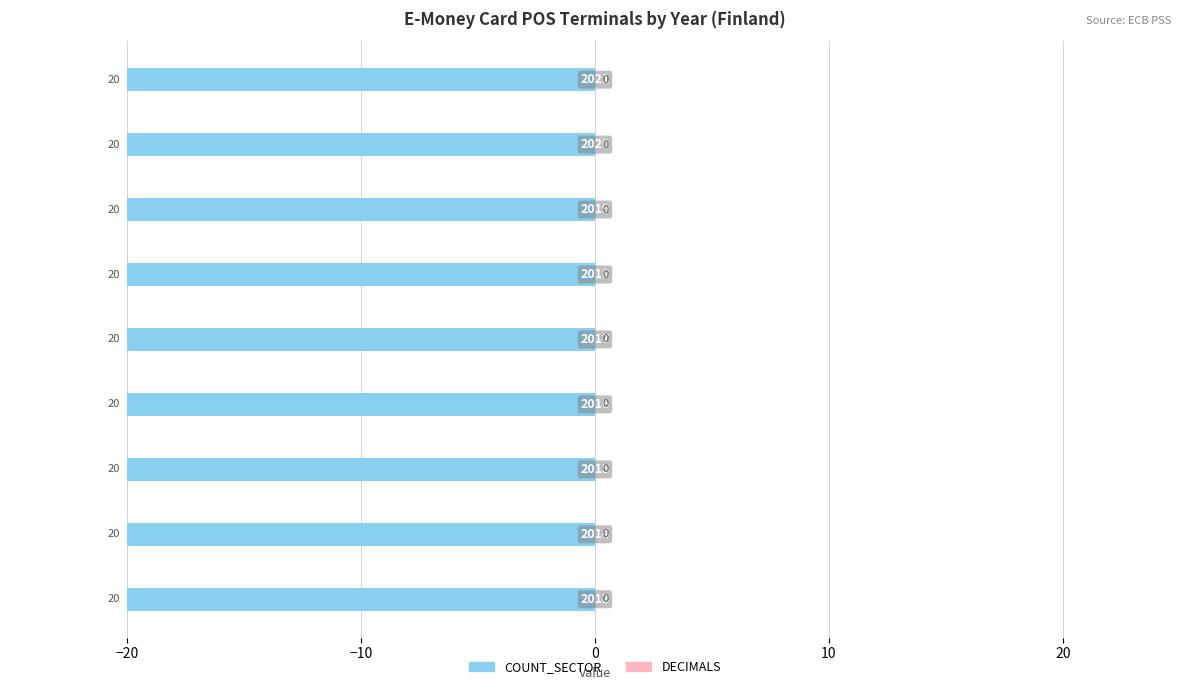

Which category has the highest value across all series?

2013